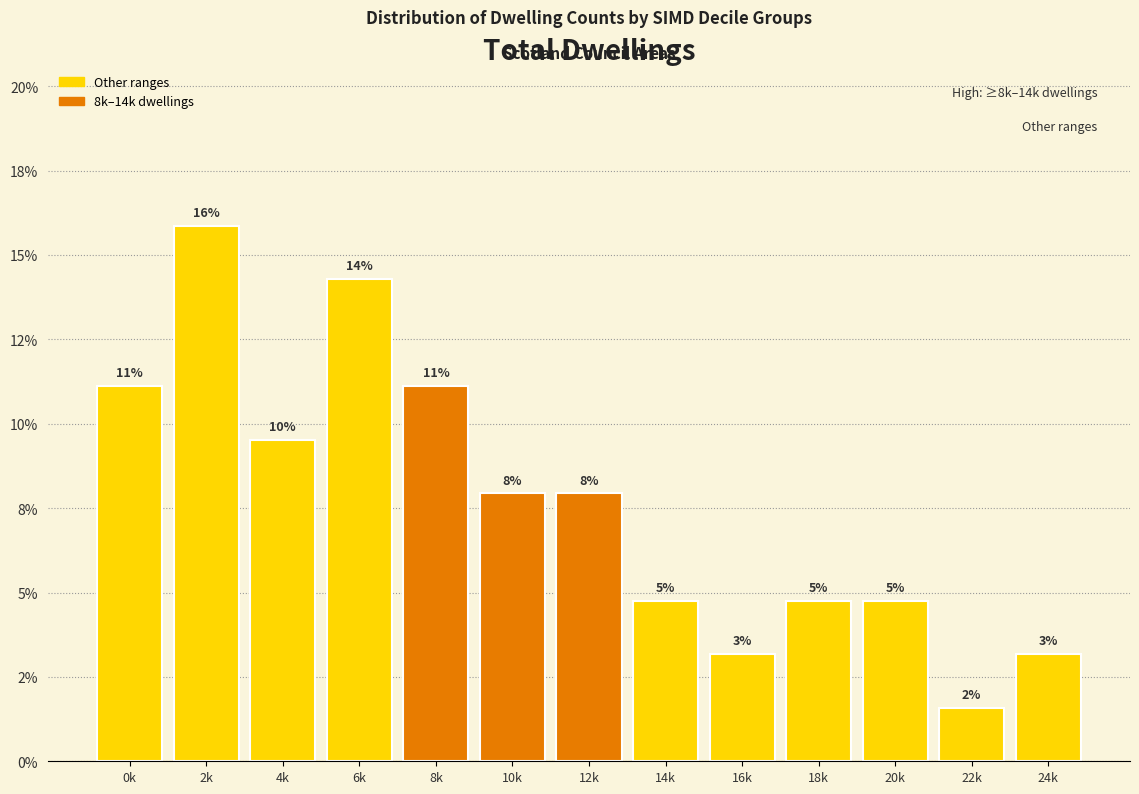

Are the bars horizontal?

No